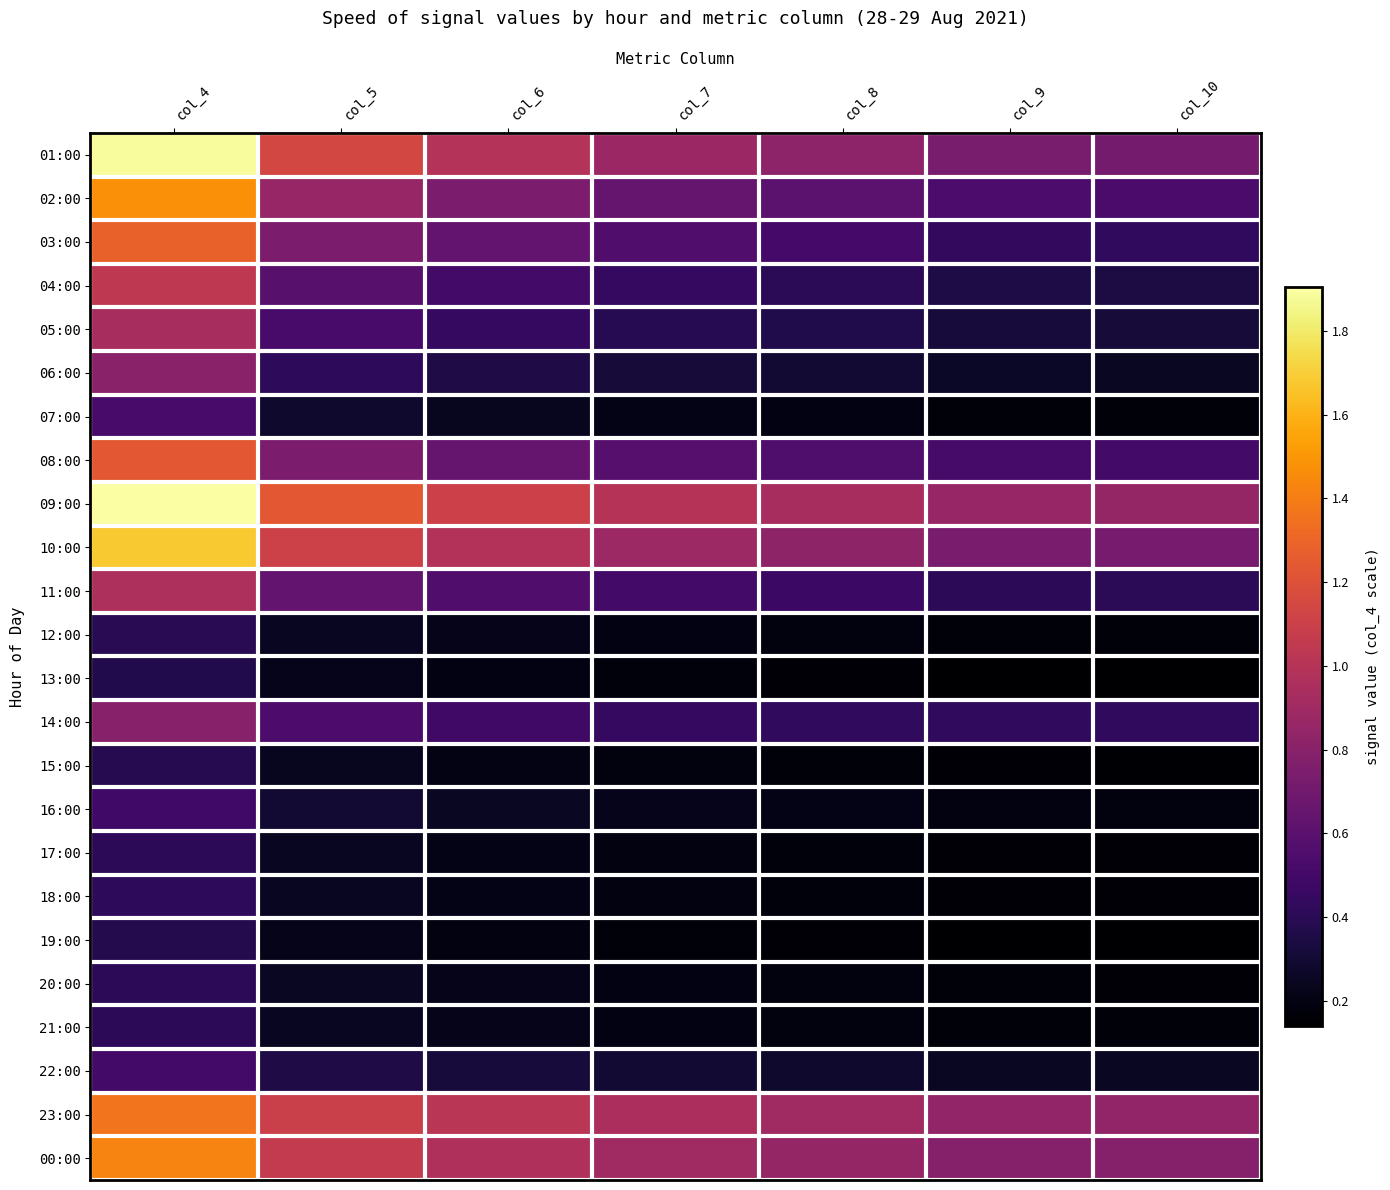

Between col_8 and col_6, which is larger?

col_6